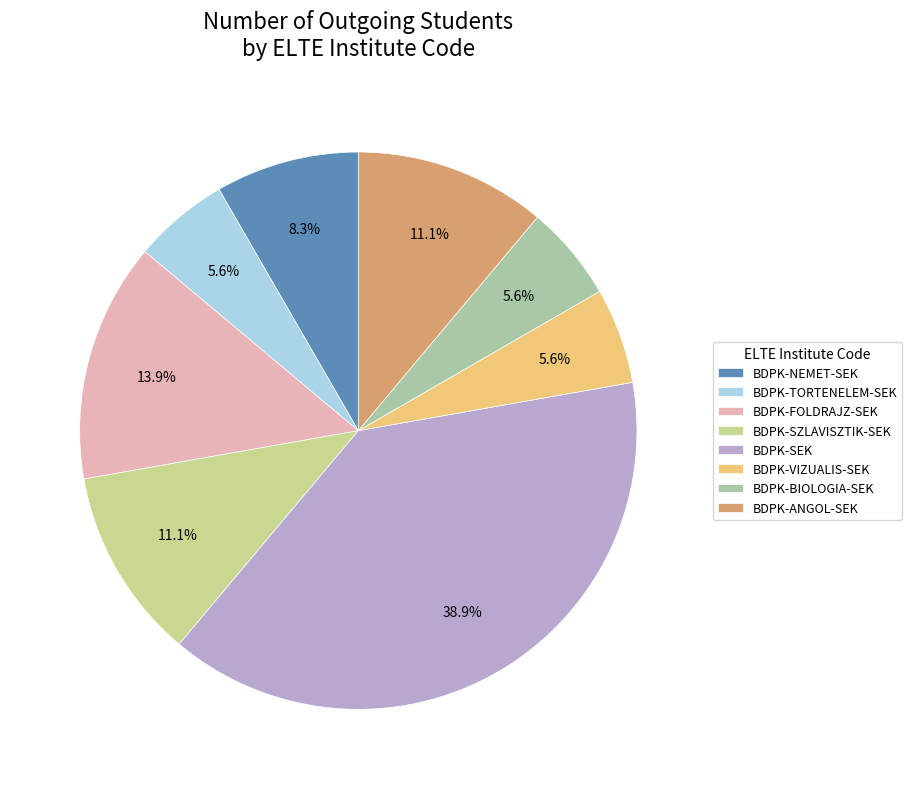

Combined, do BDPK-VIZUALIS-SEK and BDPK-NEMET-SEK account for over 50%?

No